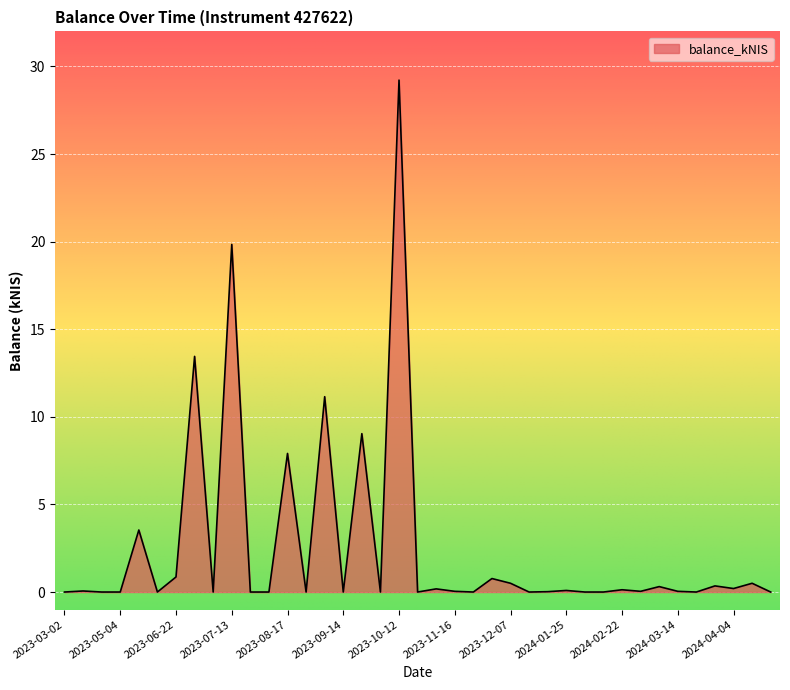

What is the greatest value displayed?

29.2